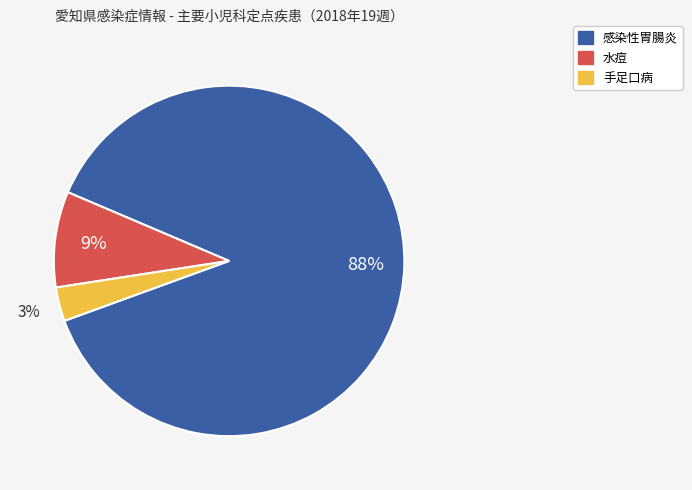

Count the number of slices in the pie.

3